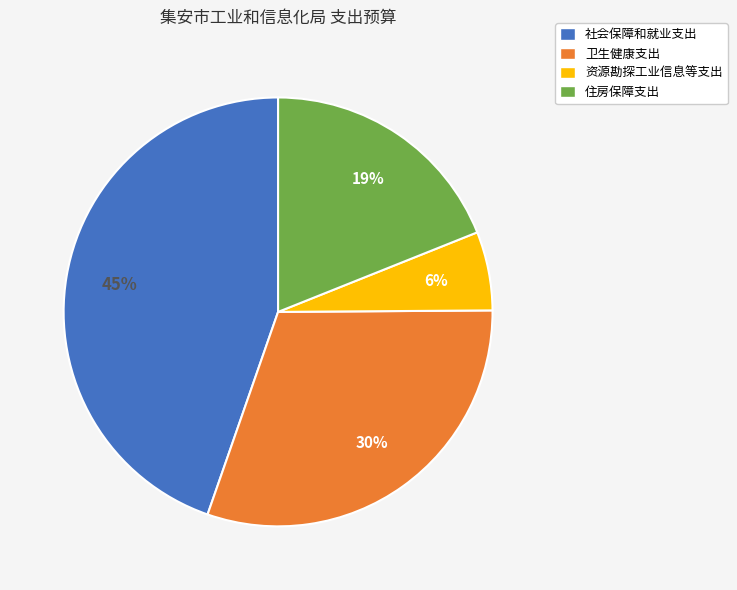

How many segments does this pie chart have?

4